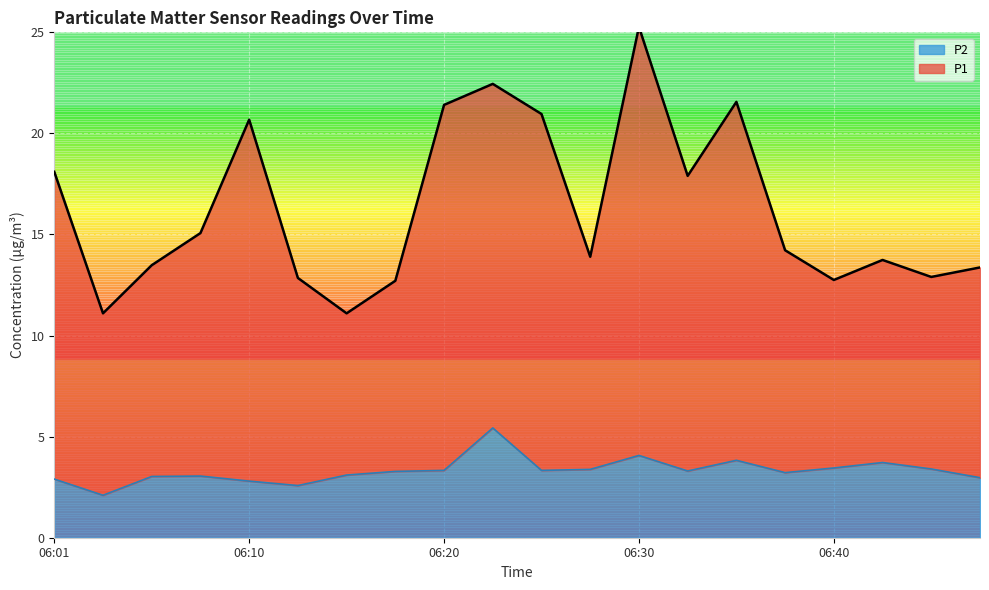

At 06:15, list the series in order from largest to smallest.

P1, P2